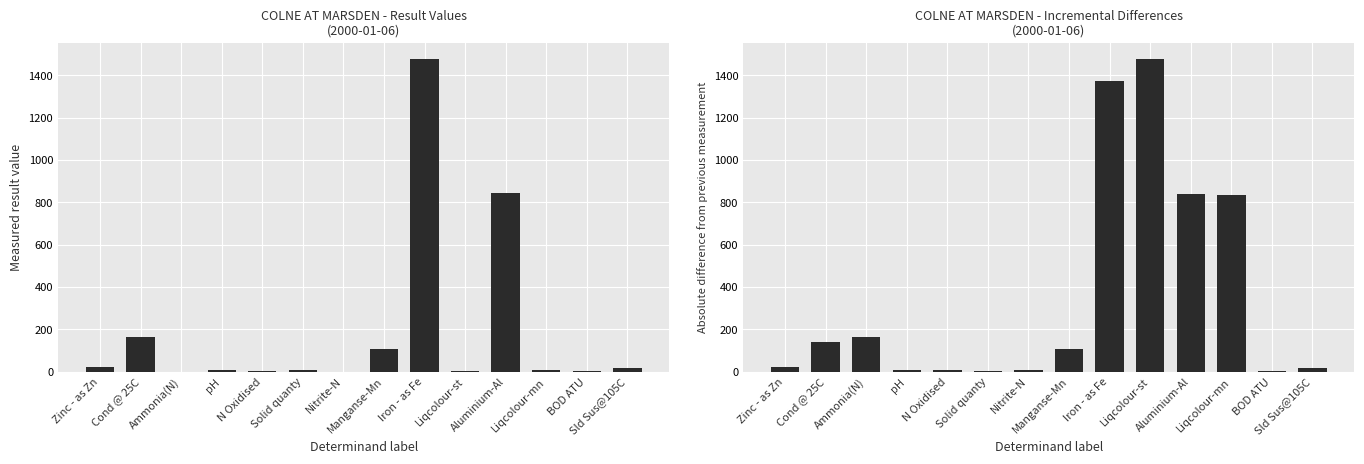

What is the difference between the highest and lowest values at Solid quanty?

0.6